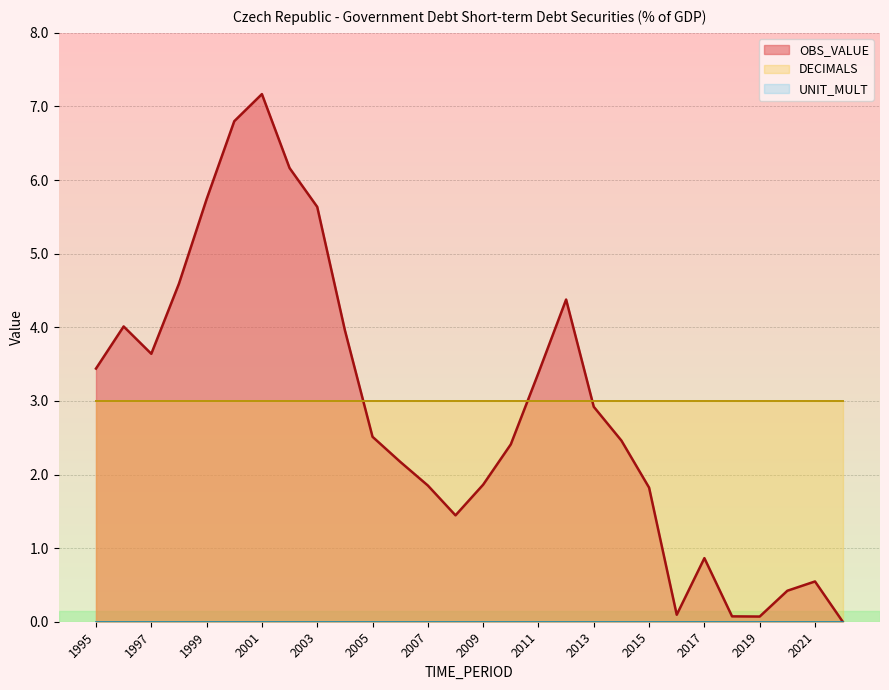

Does the chart display data point markers on the line(s)?

No